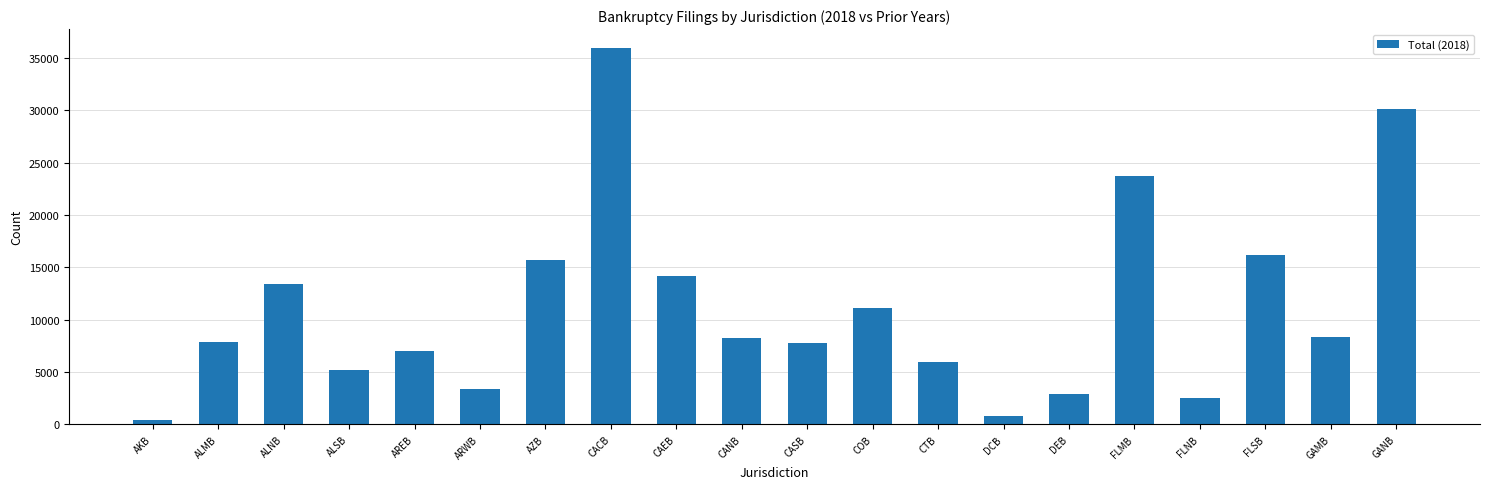

Does the chart contain stacked bars?

No